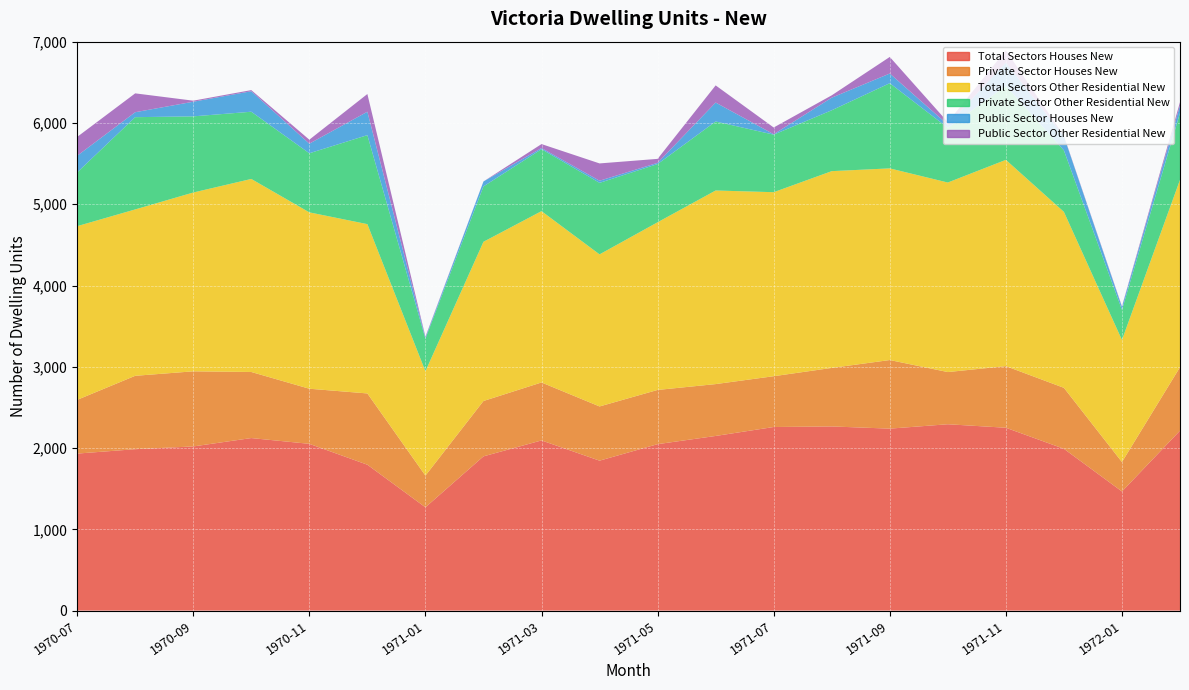

Reading left to right, extract all data points from this chart.

Total Sectors Houses New: 1932	1986	2020	2123	2052	1795	1271	1898	2094	1845	2048	2149	2259	2266	2239	2293	2250	1991	1466	2214
Private Sector Houses New: 661	903	924	813	678	877	390	681	713	667	667	638	625	720	844	642	758	750	362	781
Total Sectors Other Residential New: 2137	2047	2200	2375	2170	2083	1284	1959	2108	1871	2063	2382	2264	2421	2358	2332	2538	2165	1502	2305
Private Sector Other Residential New: 661	1135	937	827	727	1095	401	681	762	880	716	849	708	749	1048	673	909	756	370	823
Public Sector Houses New: 205	61	180	252	118	288	13	61	14	26	15	233	5	155	119	39	288	174	36	91
Public Sector Other Residential New: 232	232	13	14	49	218	11	0	49	213	49	211	83	29	204	31	151	6	8	42